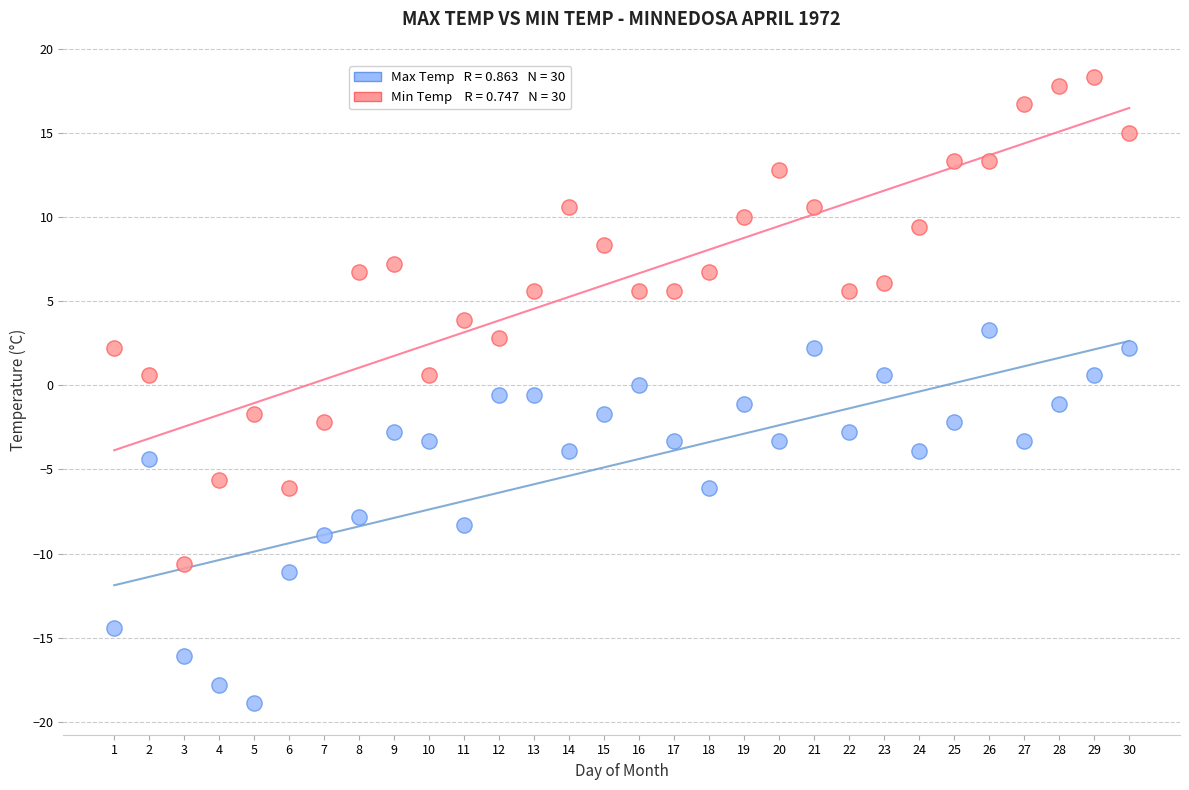

Across all data points, what is the range of Y values (max minus min)?

37.2